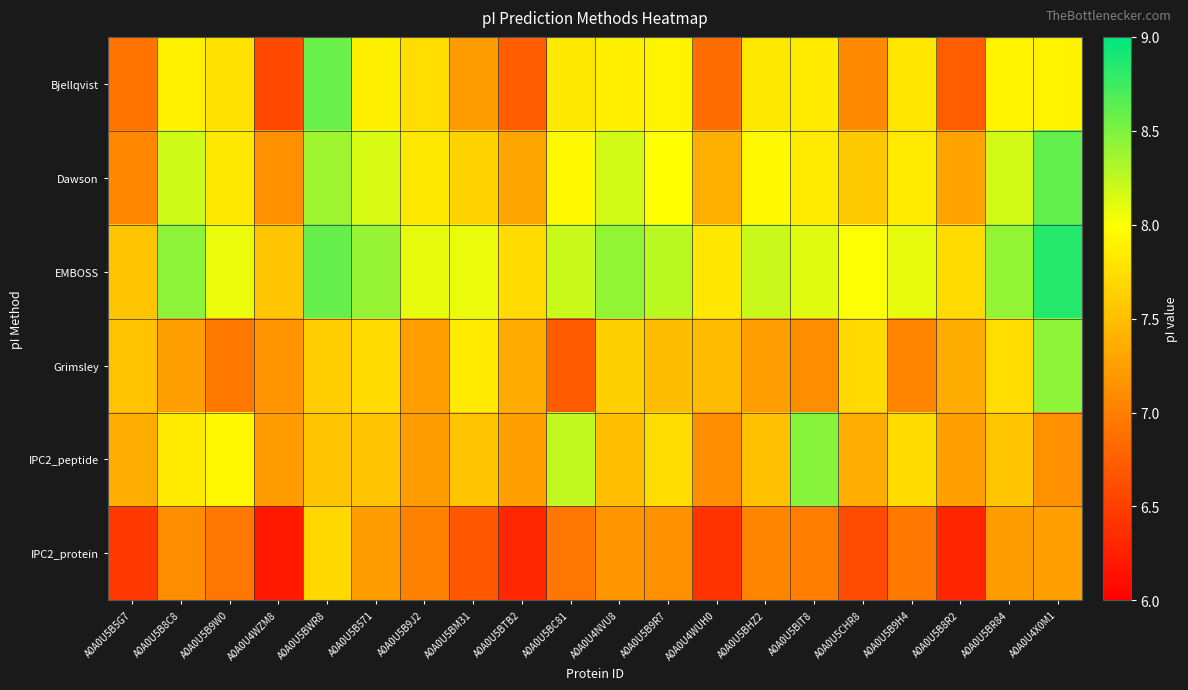

Which series has the largest total across all categories?

EMBOSS